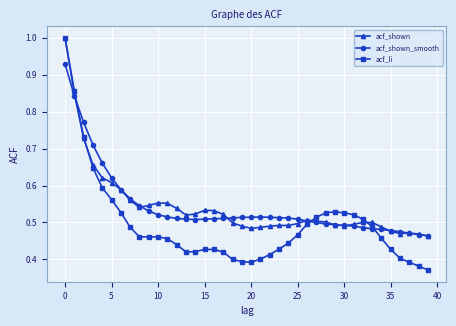

Which series has the largest range (max minus min)?

acf_li